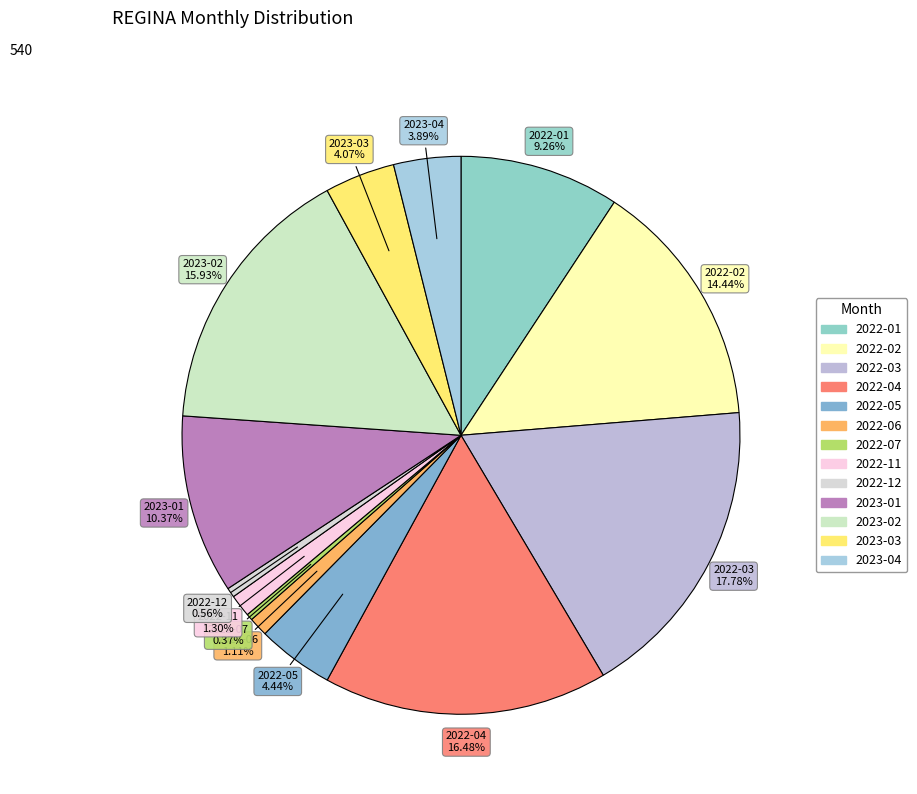

What is the ratio of the value at 2022-06 to the value at 2023-03?

0.3